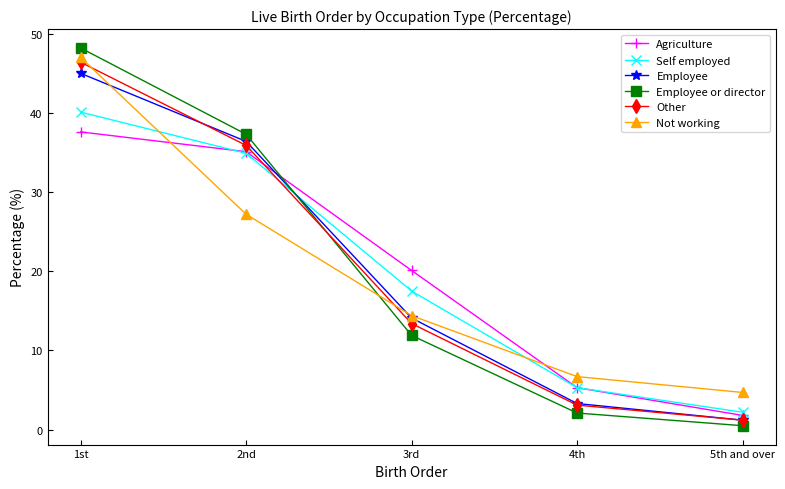

Which series changed the most between 1st and 5th and over?

Employee or director